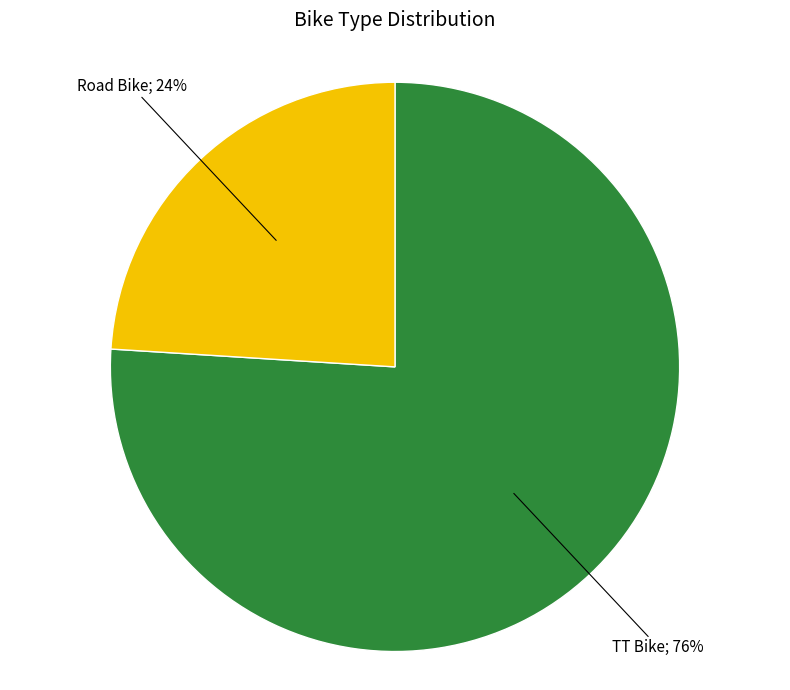

Is there a majority slice in this chart?

Yes